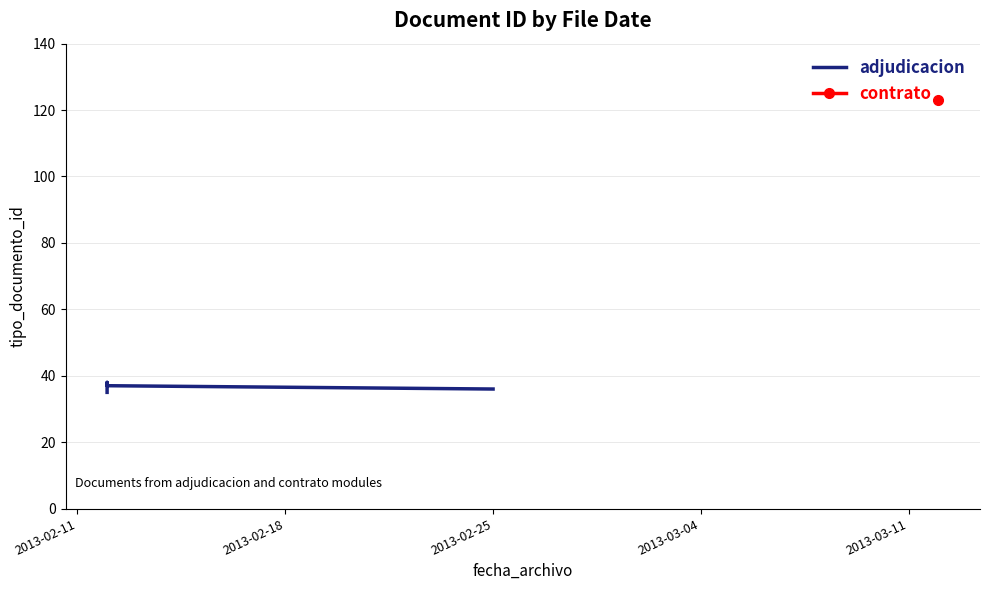

True or false: the data shows 60 at 2013-02-18.

False